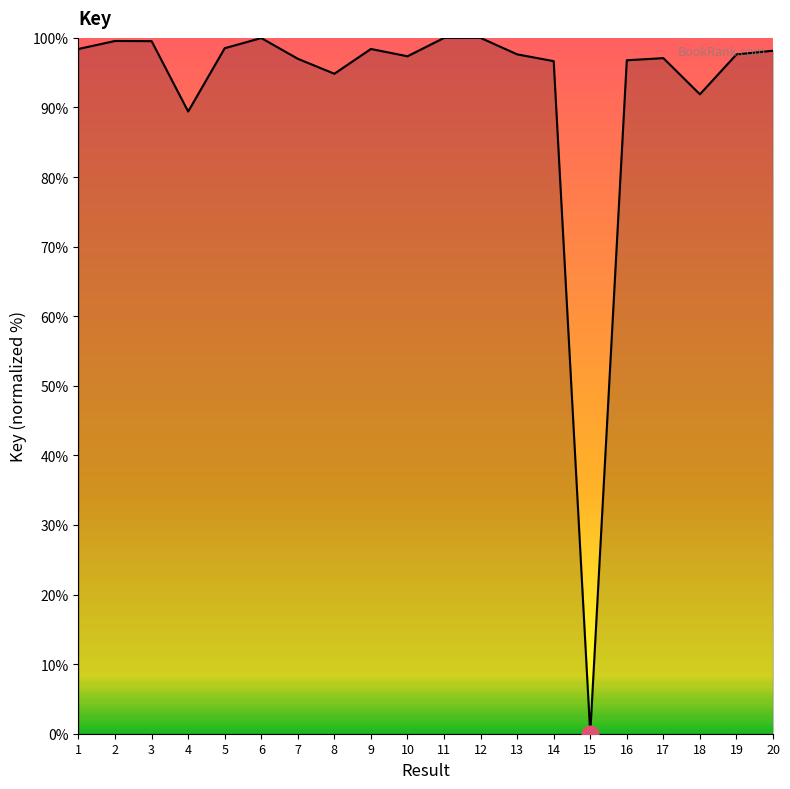

Where is the data nearest to the value 50?

4